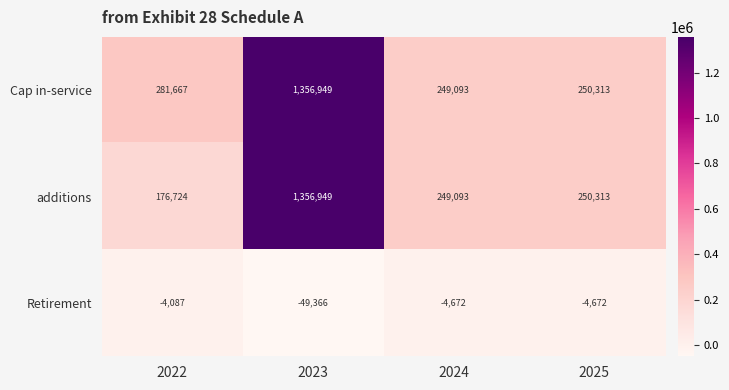

What is the approximate value of Cap in-service at 2022, to the nearest 50?

281650